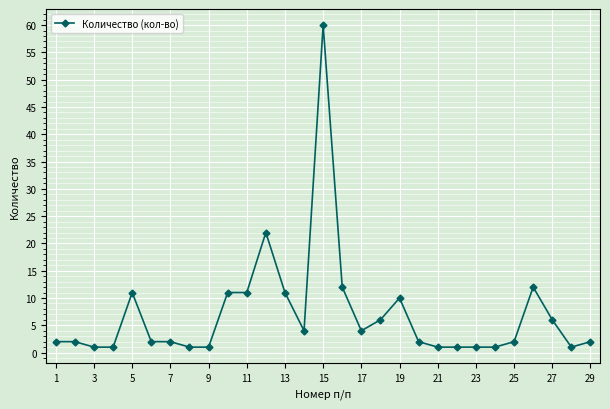

What is the maximum value shown in the chart?

60